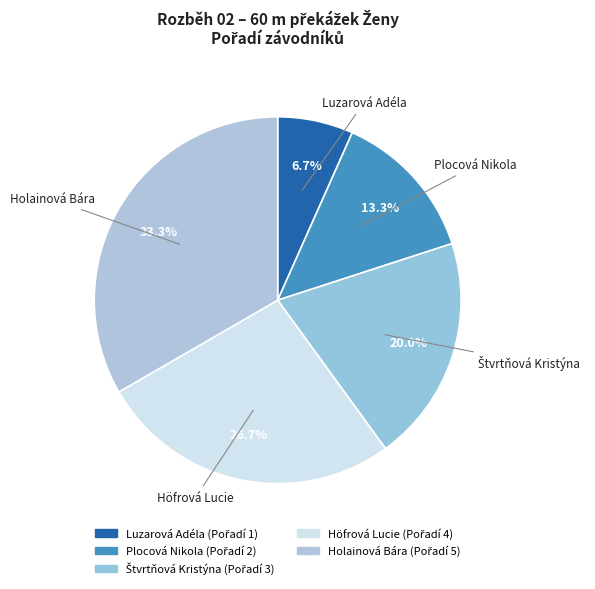

Does Höfrová Lucie represent more than half of the total?

No